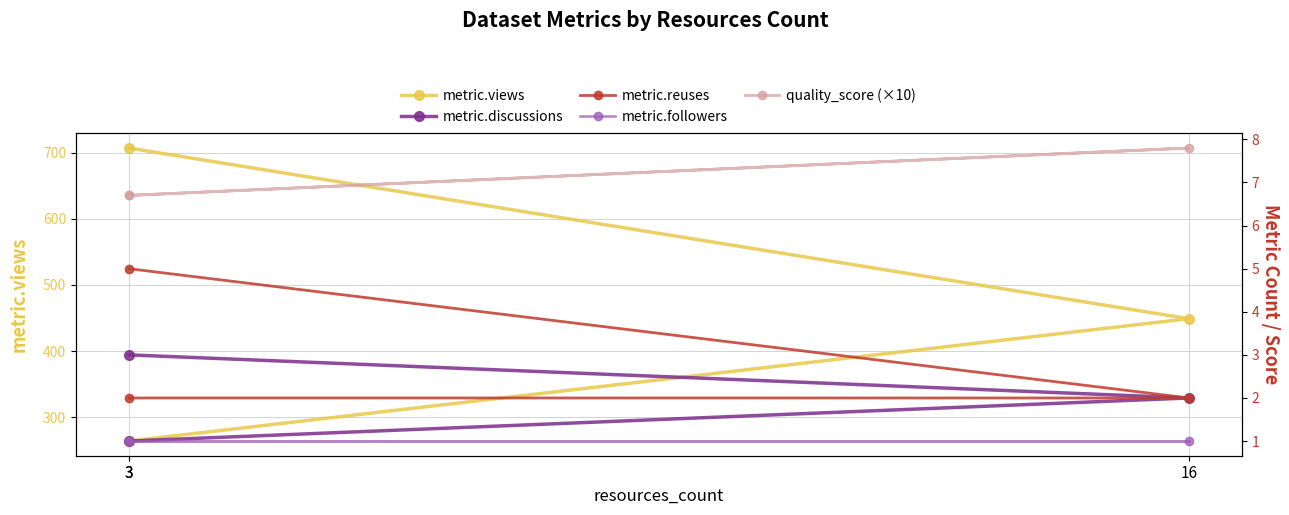

Is this an area chart (filled region under the line)?

No